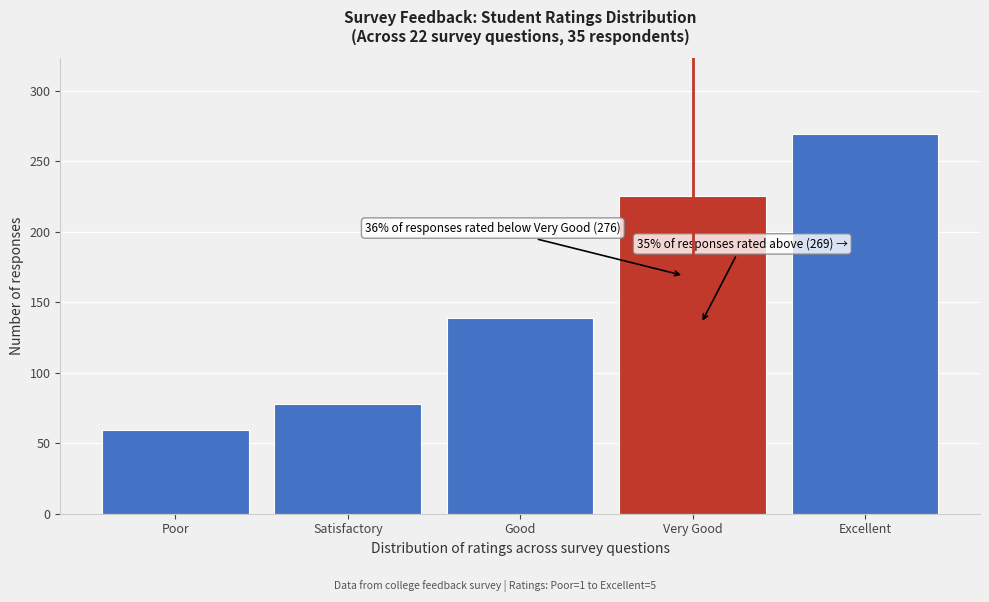

Reading left to right, extract all data points from this chart.

59	78	139	225	269